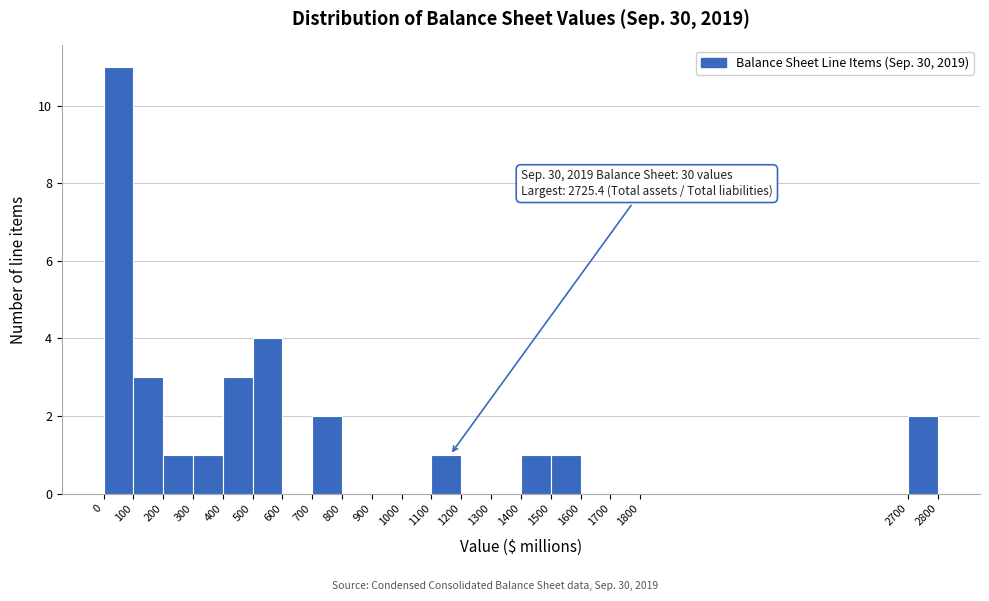

Which range on the x-axis has the tallest bar?

0 to 100